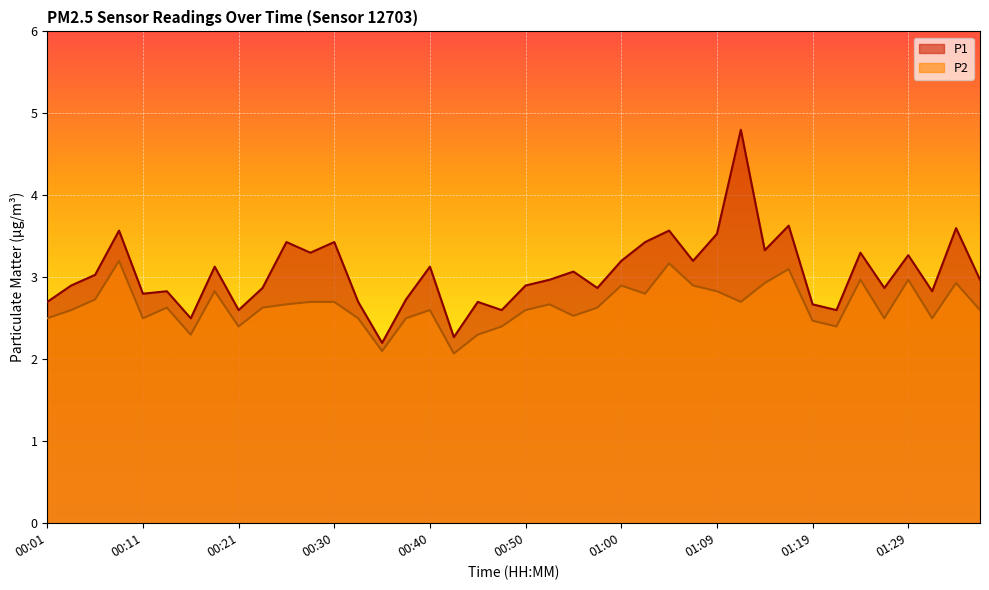

List the series in order of their peak value, lowest first.

P2, P1